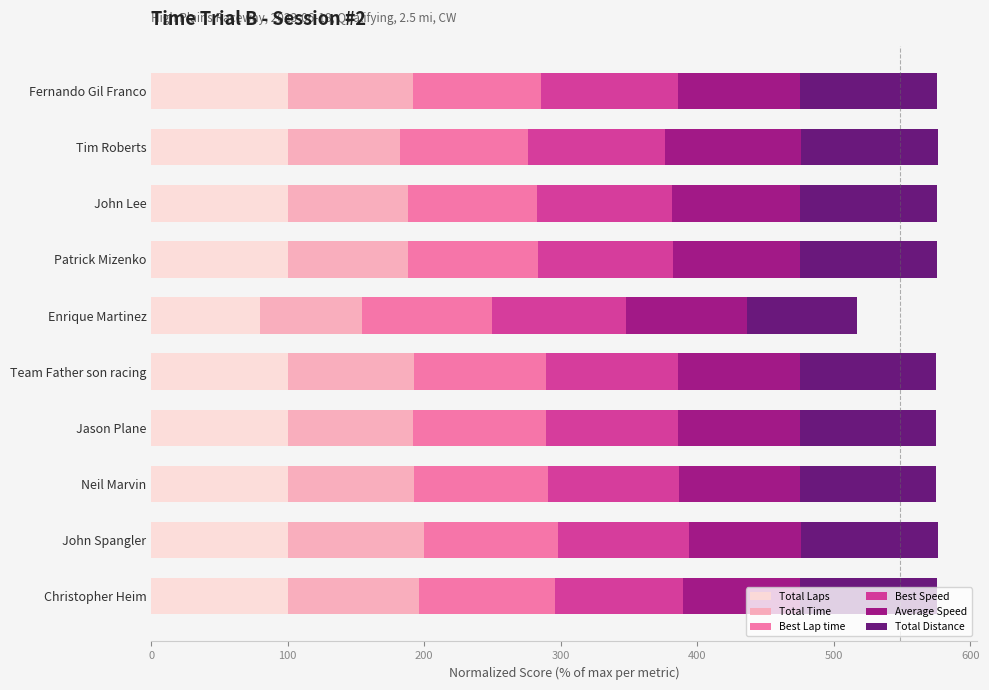

What is the sum of all Total Laps values?

980.0